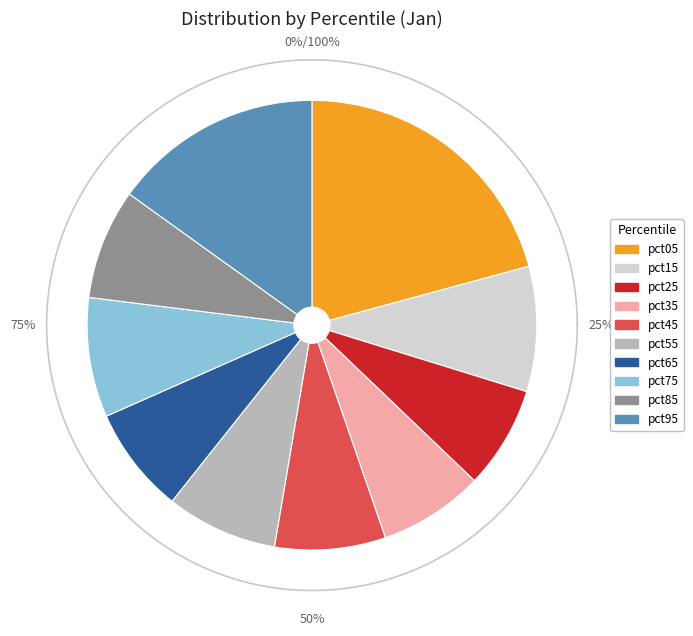

The pct45 slice represents 8% of the pie. True or false?

True